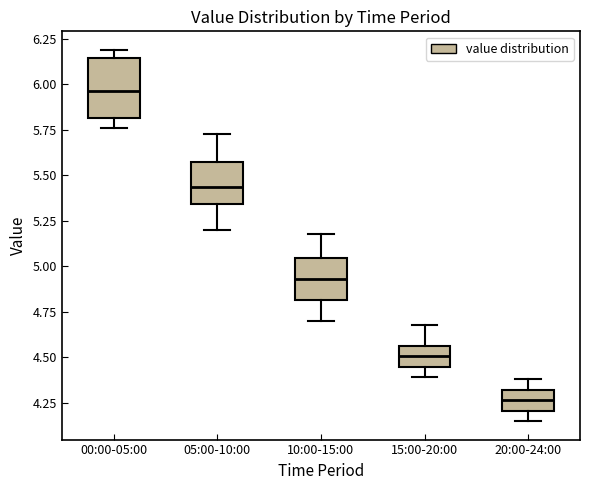

Which box has the lowest median line?

20:00-24:00